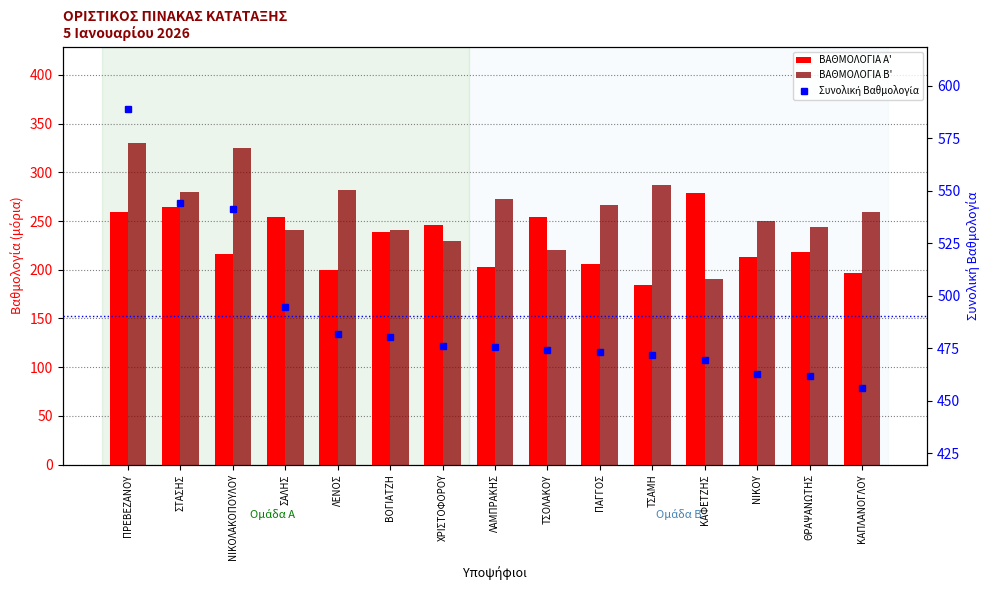

True or false: Συνολική Βαθμολογία has a value of 475.9 at ΧΡΙΣΤΟΦΟΡΟΥ.

True